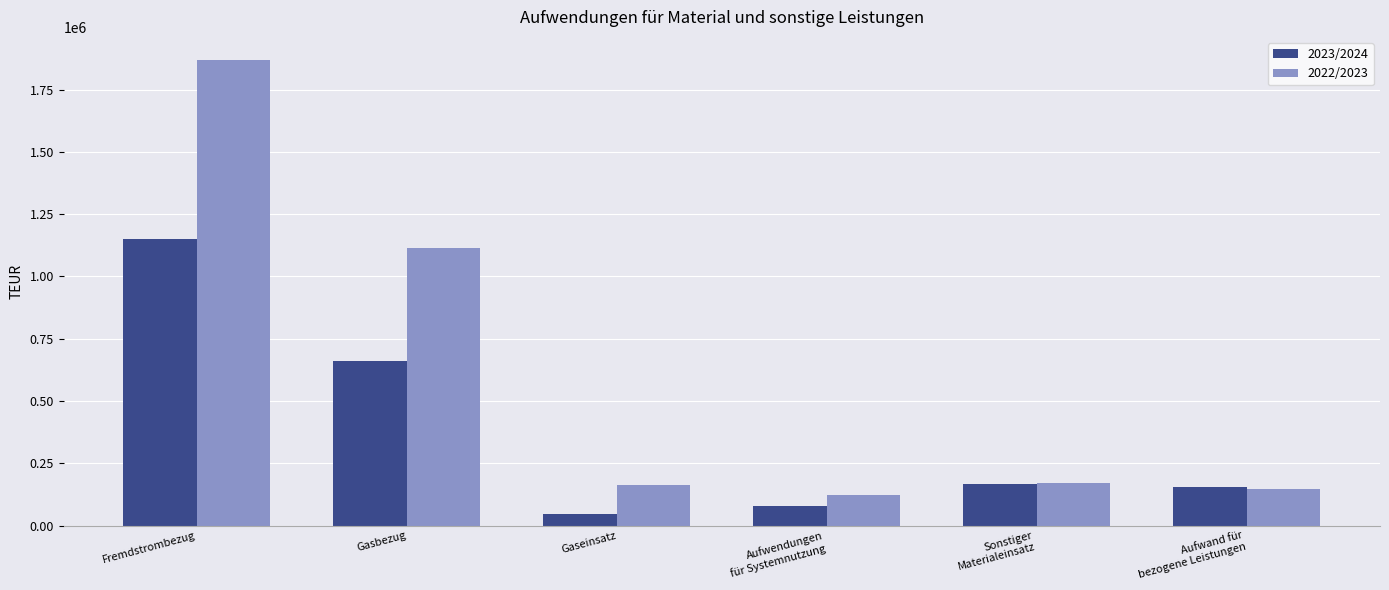

At Aufwendungen
für Systemnutzung, list the series in order from smallest to largest.

2023/2024, 2022/2023